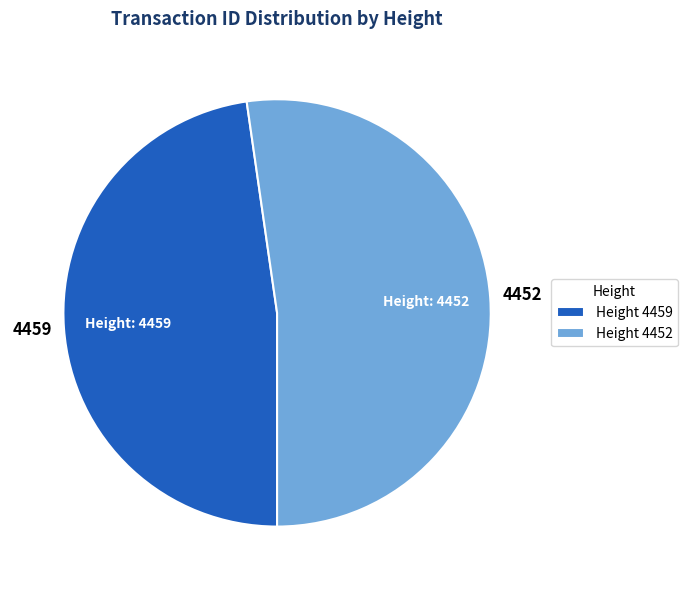

Approximately how many times larger is the value at Height 4459 compared to Height 4452?

0.9